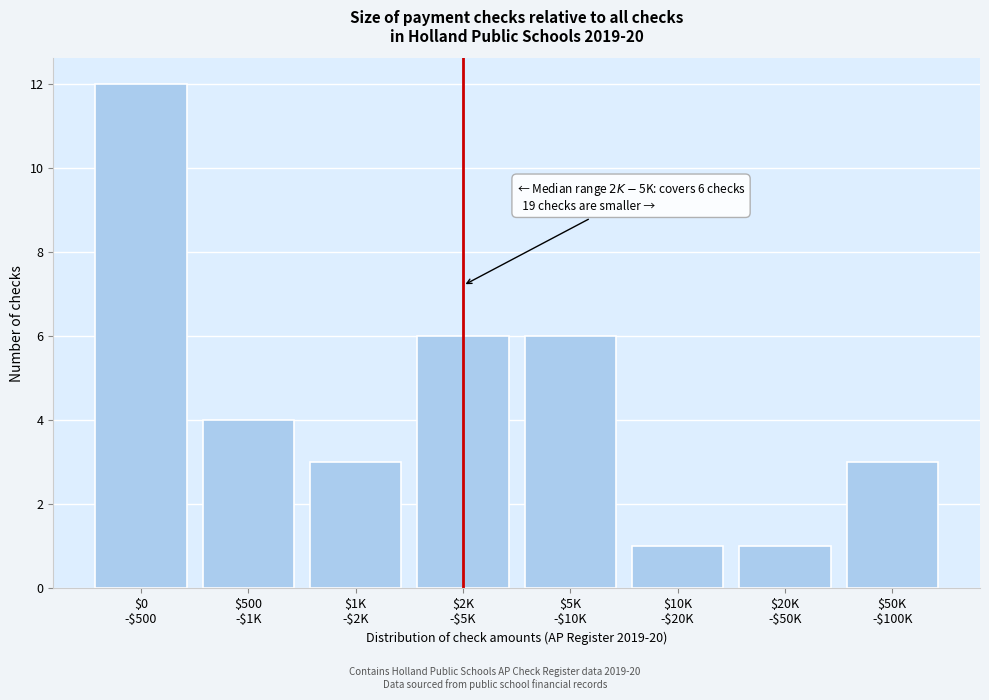

Reading left to right, list all the values displayed in this chart.

12	4	3	6	6	1	1	3